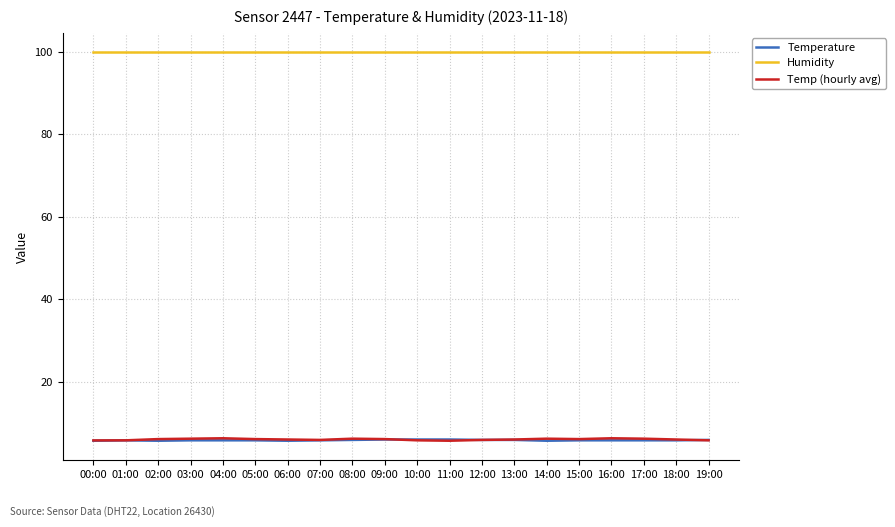

At how many categories does at least one series exceed 16?

20